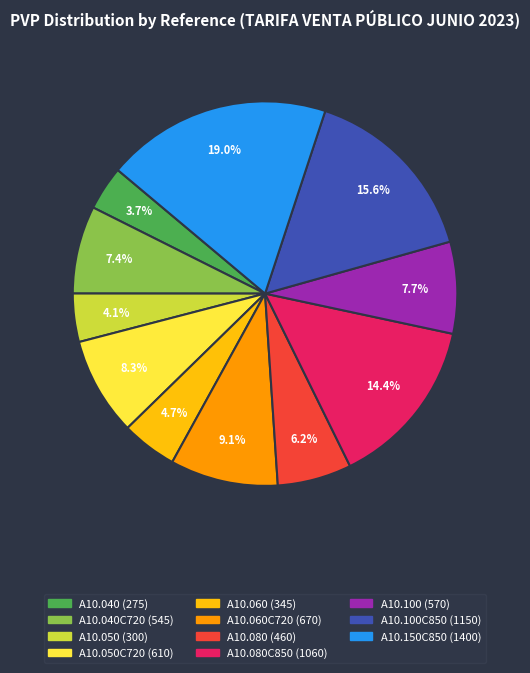

Does any single category account for the majority?

No